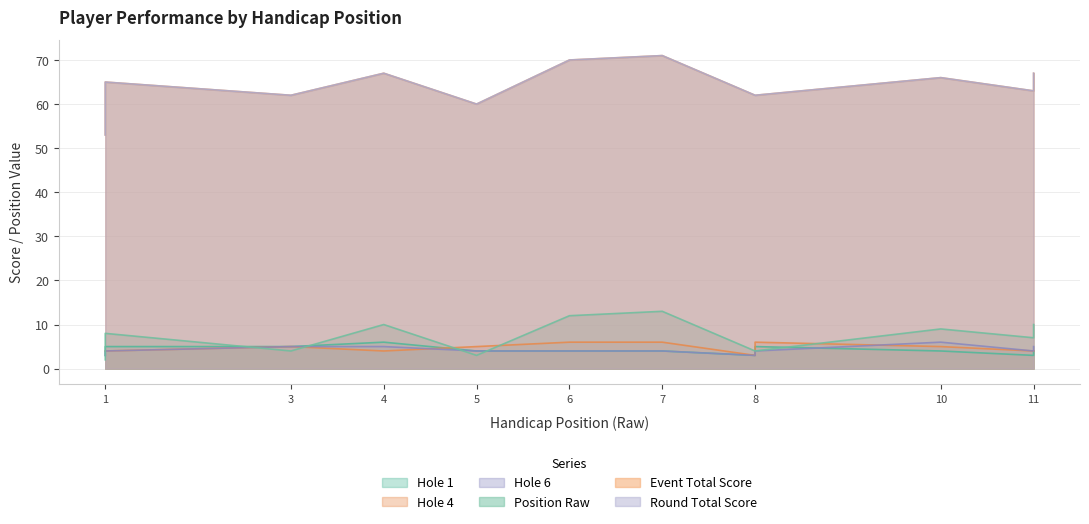

True or false: hole_1 and position_raw cross at least once.

True